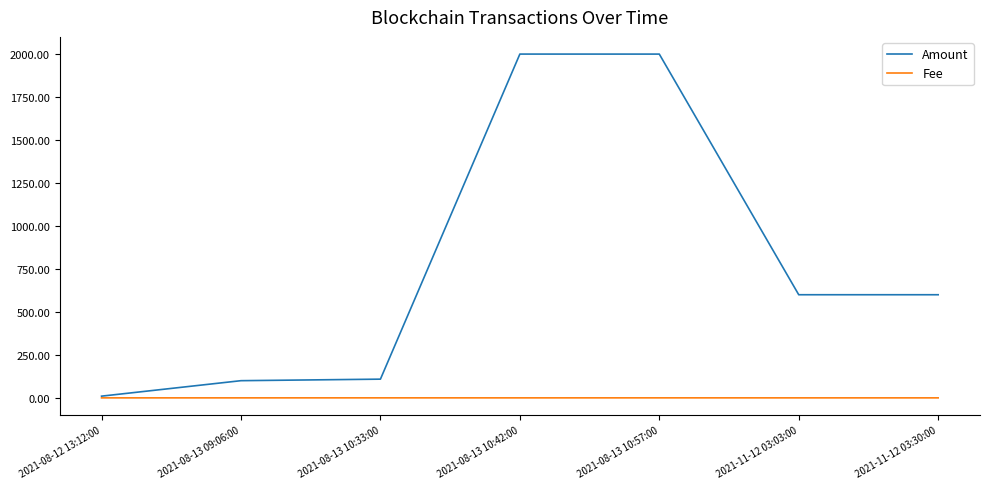

Which series has the widest spread of values?

Amount